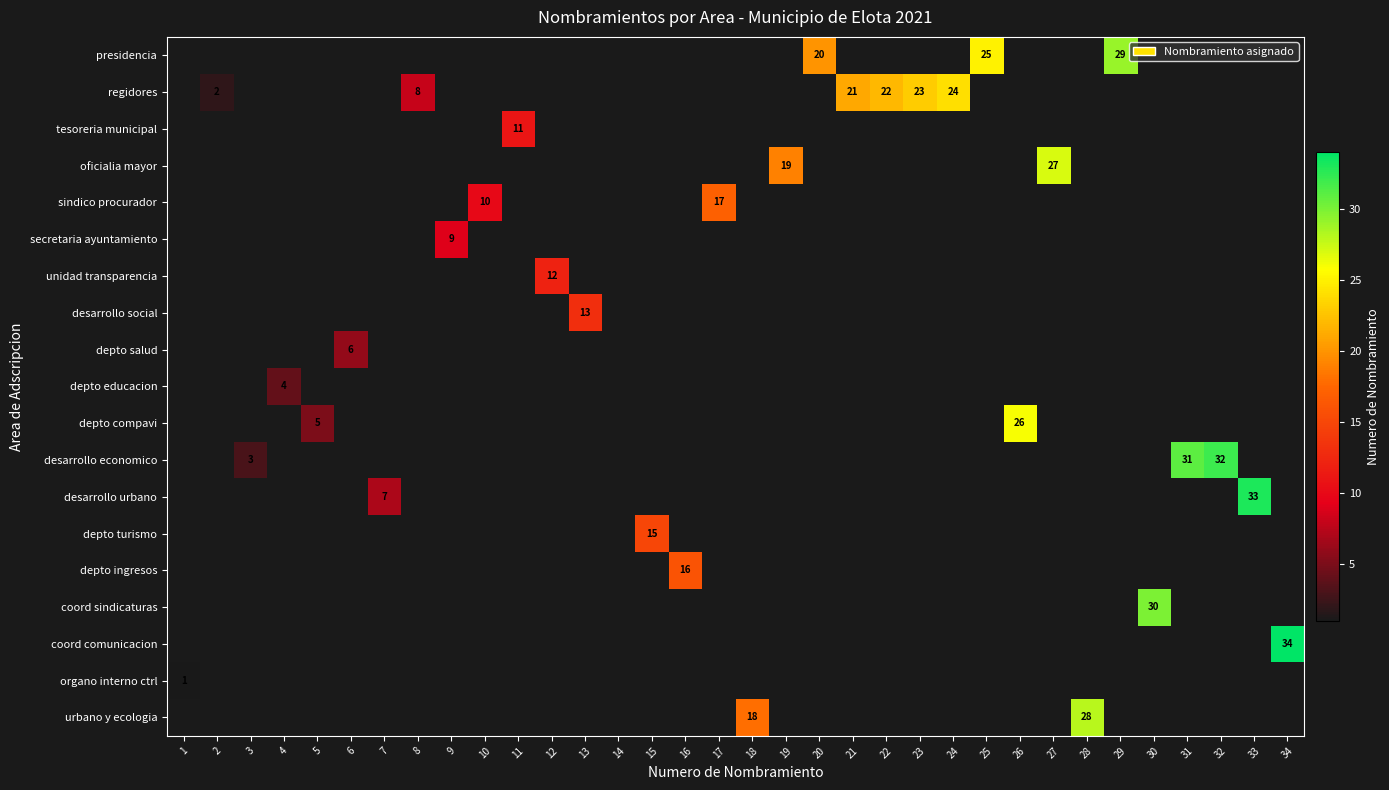

Which has a higher value, 9 or 23?

23